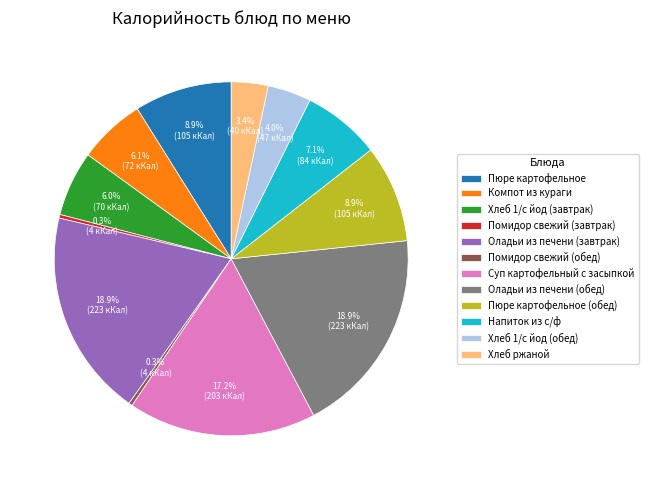

What is the ratio of the value at Оладьи из печени (обед) to the value at Хлеб 1/с йод (завтрак)?

3.2